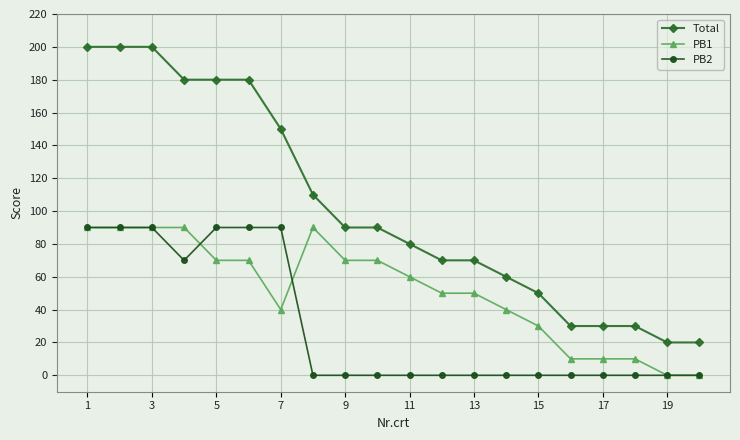

True or false: PB1 and Total cross at least once.

False